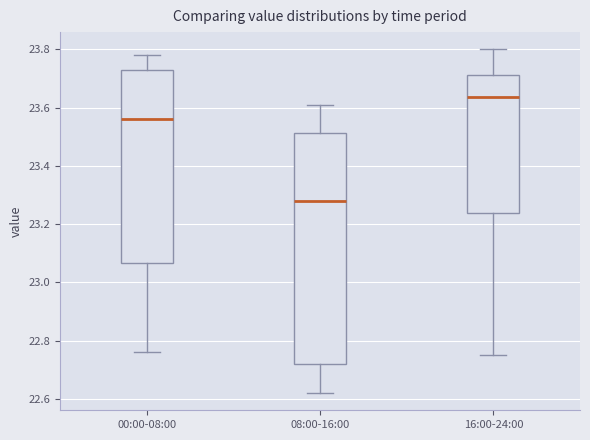

Reading left to right, read every box against the y-axis: the position of its median line, the range the box covers, and the ends of its whiskers. The values are not printed on the chart, so give them approximately, as read against the axis.

00:00-08:00: median 23.56, box 23.06 to 23.74, whiskers 22.76 to 23.78
08:00-16:00: median 23.28, box 22.72 to 23.52, whiskers 22.62 to 23.62
16:00-24:00: median 23.64, box 23.24 to 23.72, whiskers 22.76 to 23.80